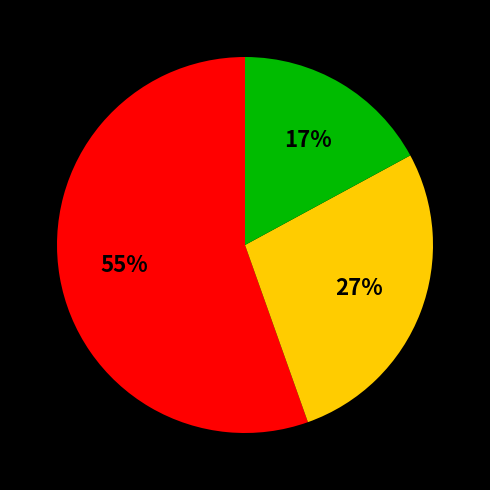

How many segments does this pie chart have?

3